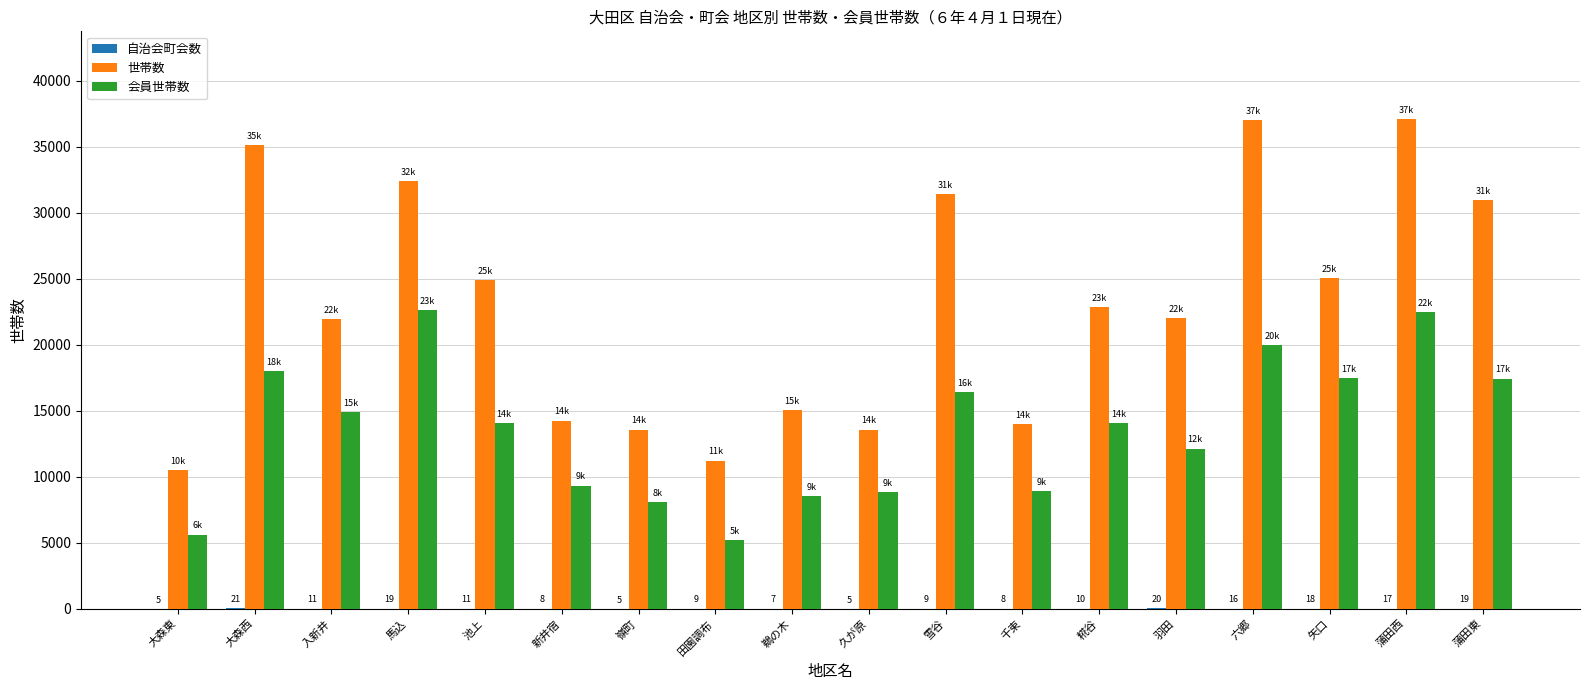

What is the maximum value shown in the chart?

37076